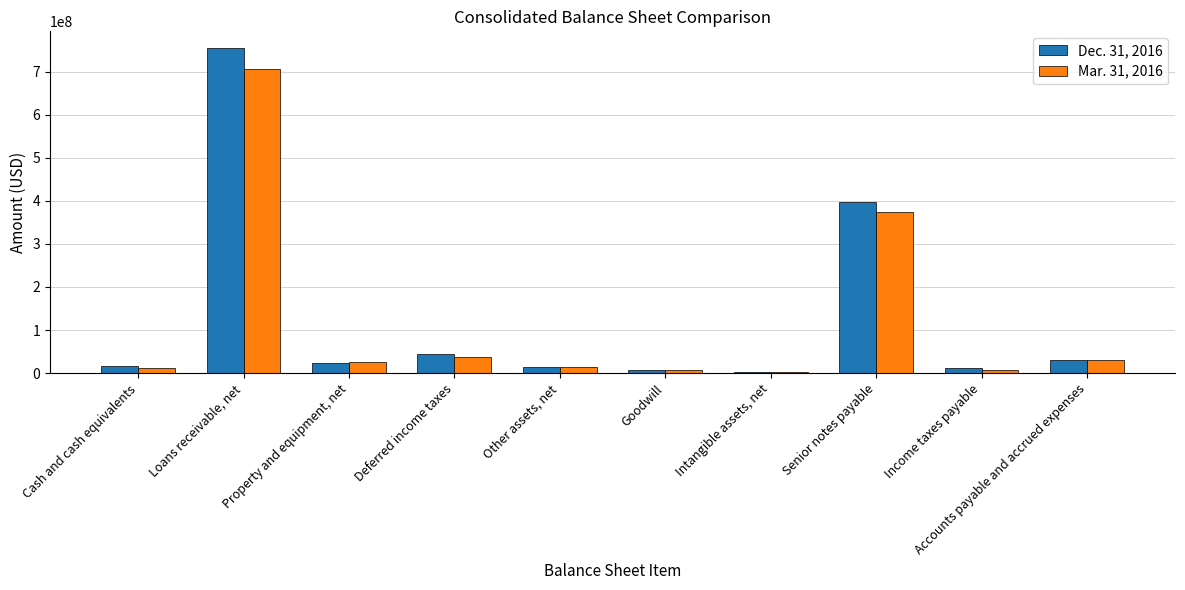

What is the total value across all series at Deferred income taxes?

81742985